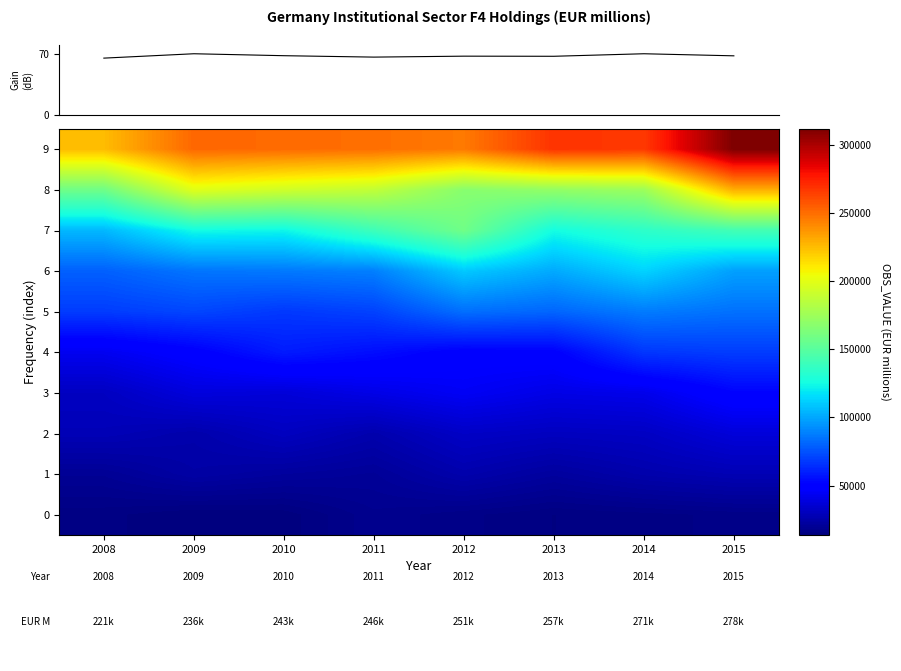

What is the total value across all series at 2011?

896930.7